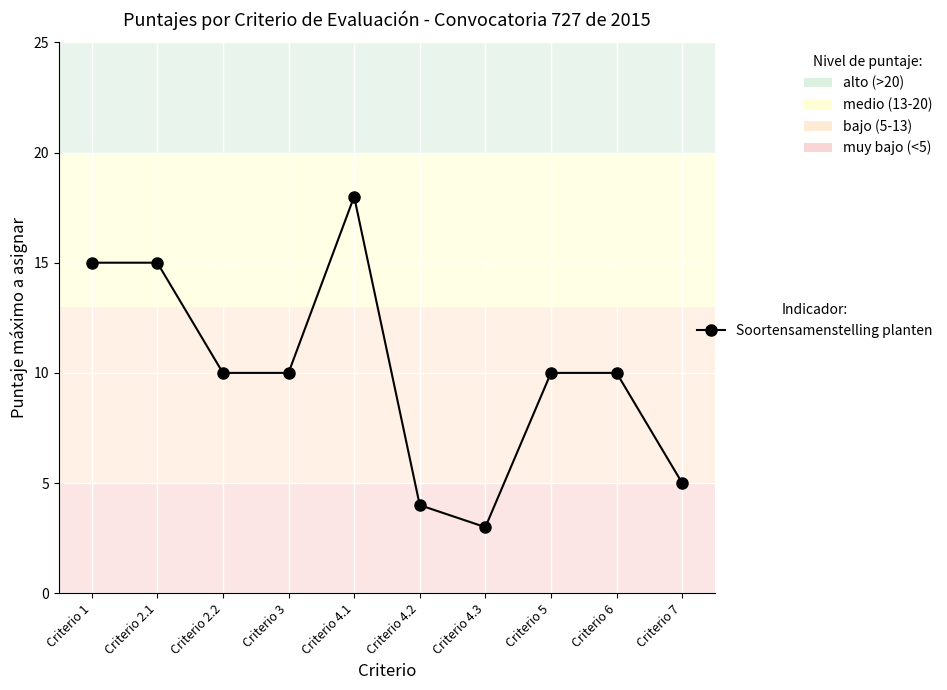

What is the ratio of the value at Criterio 4.3 to the value at Criterio 5?

0.3